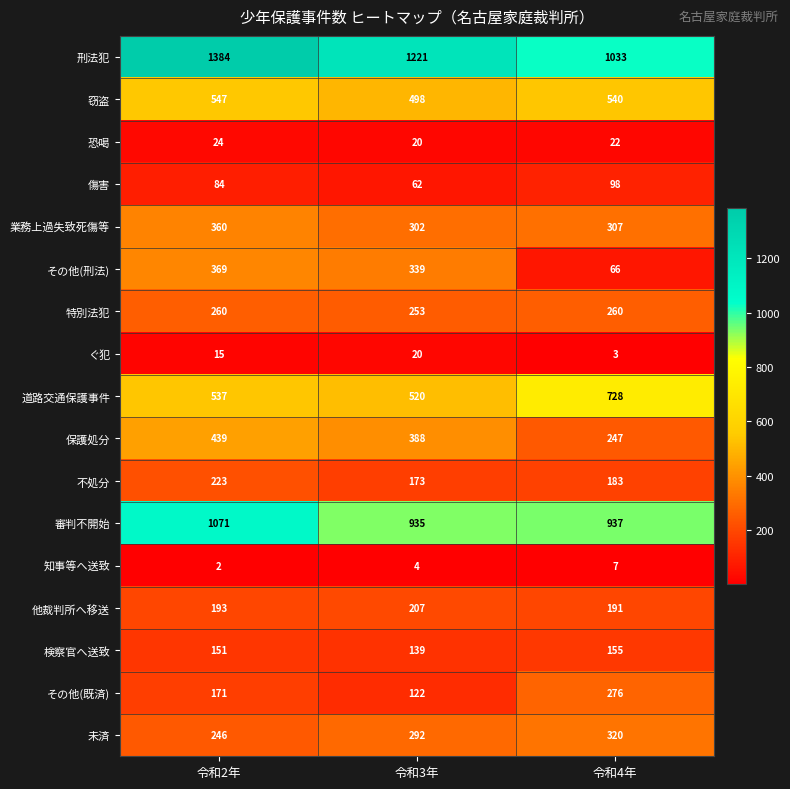

Is it true that 他裁判所へ移送 equals 128 at 令和3年?

False